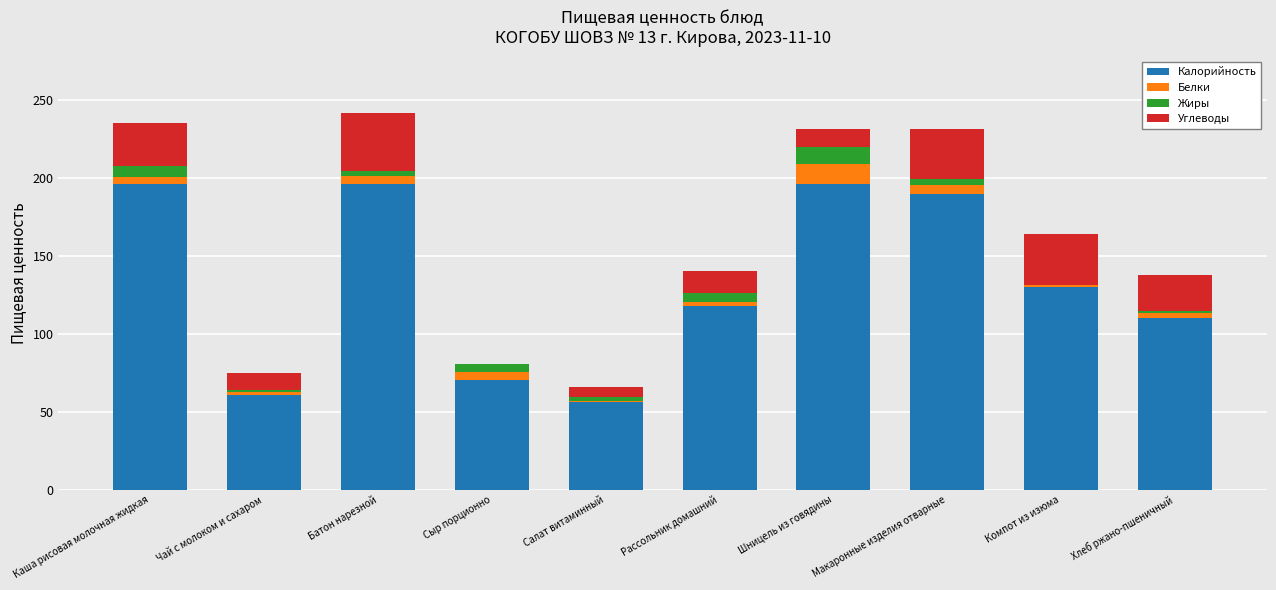

How many categories are shown in the chart?

10